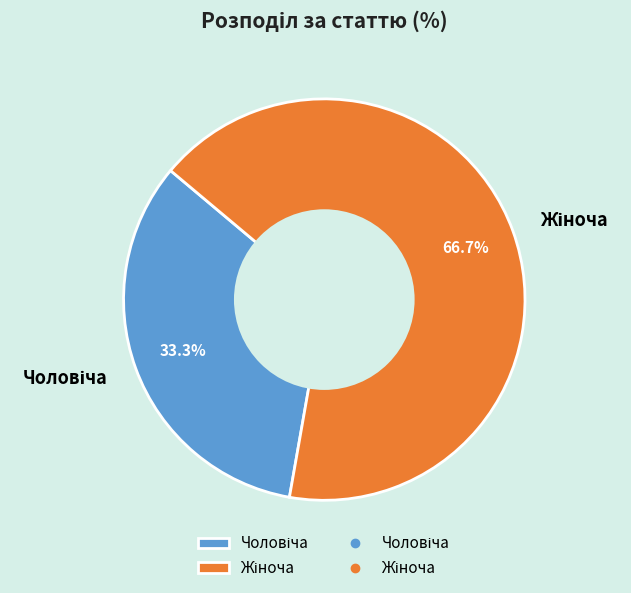

To the nearest percent, what is the average slice percentage?

50%